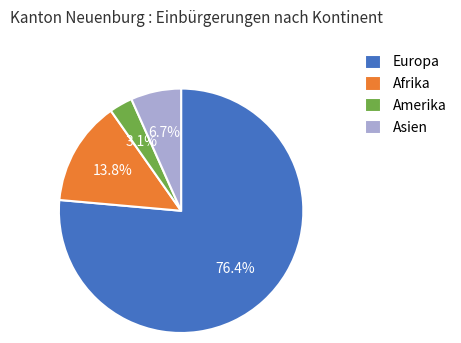

Is Asien the majority of the pie?

No